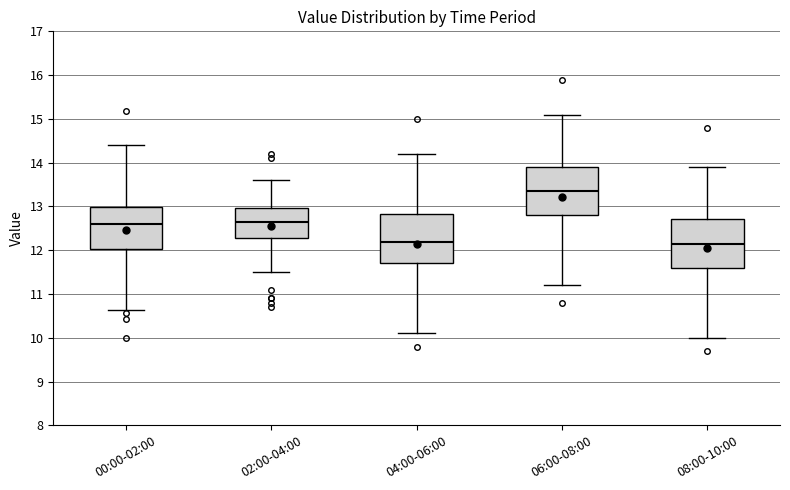

Where is the upper edge of the box for 04:00-06:00 on the y-axis? The values are not printed on the chart, so give them approximately, as read against the axis.

12.8